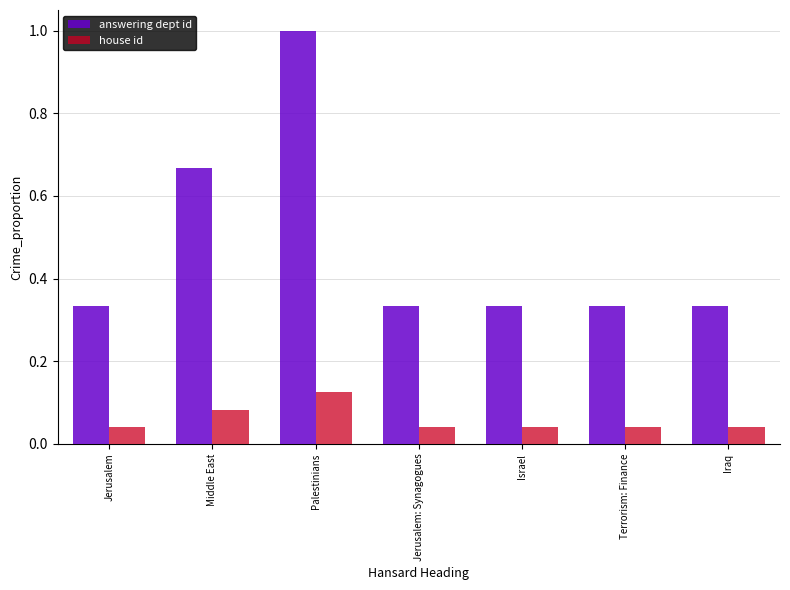

What is the sum of the answering dept id values at Middle East and Jerusalem?

1.0